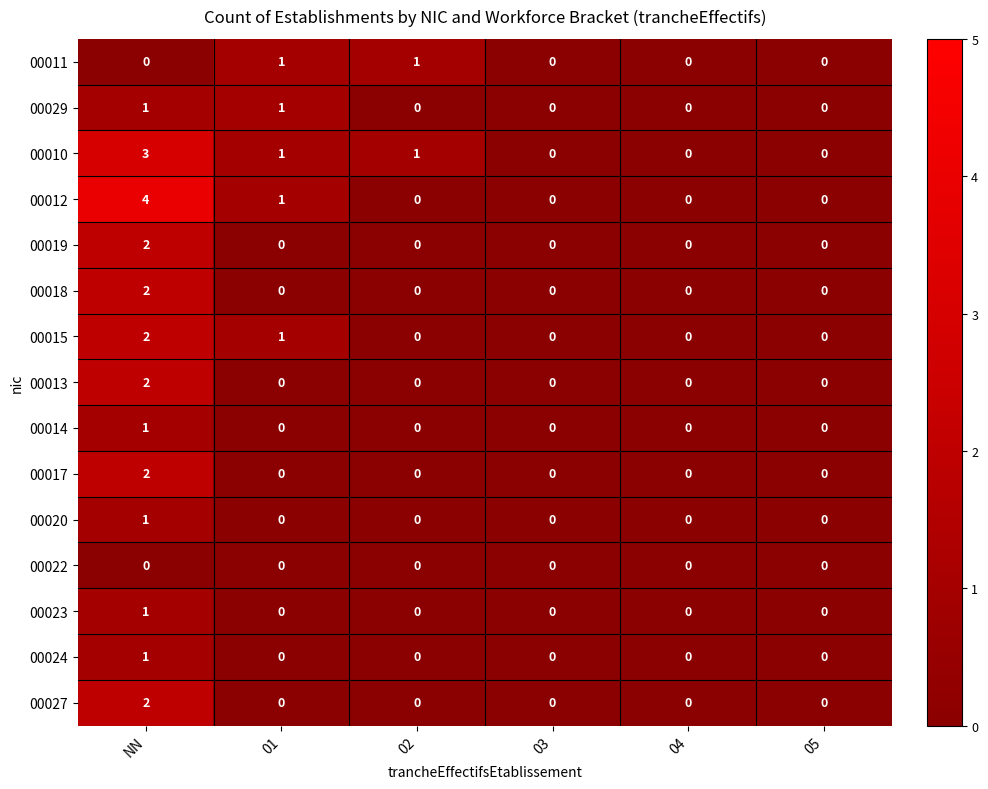

Is the value of 00027 at 05 greater than the value of 00012 at 01?

No